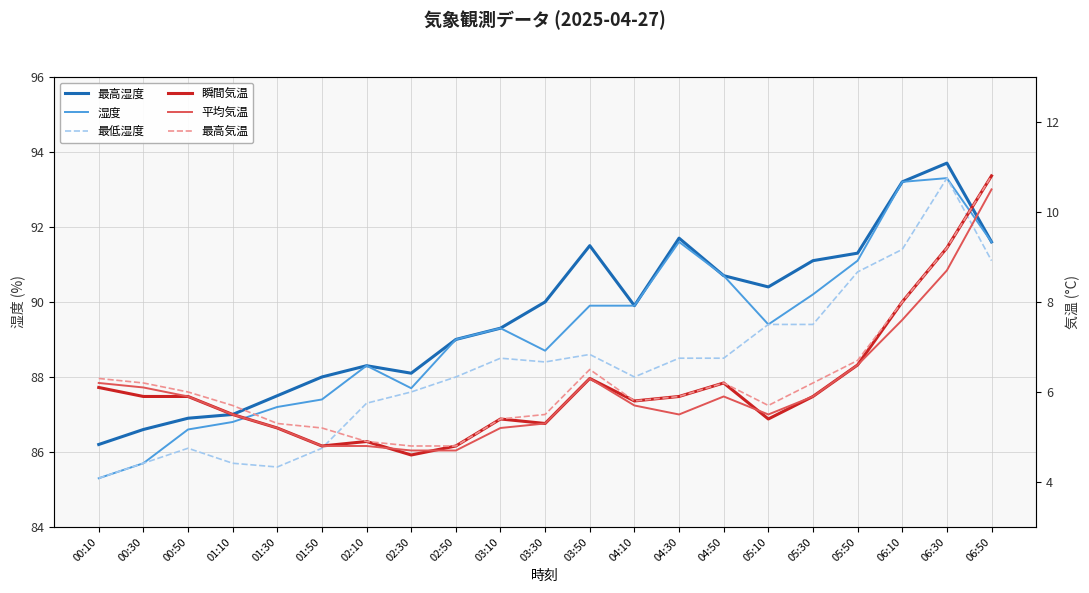

What is the sum of the 湿度 values at 00:50 and 02:10?

174.9